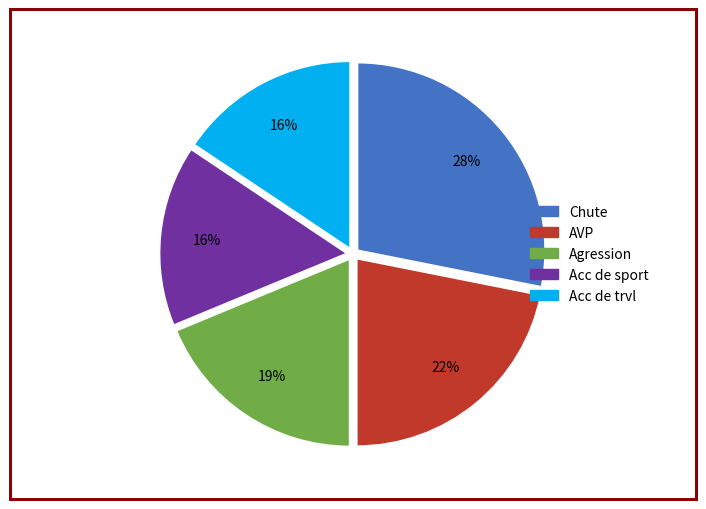

Is there any slice that represents more than half of the pie?

No